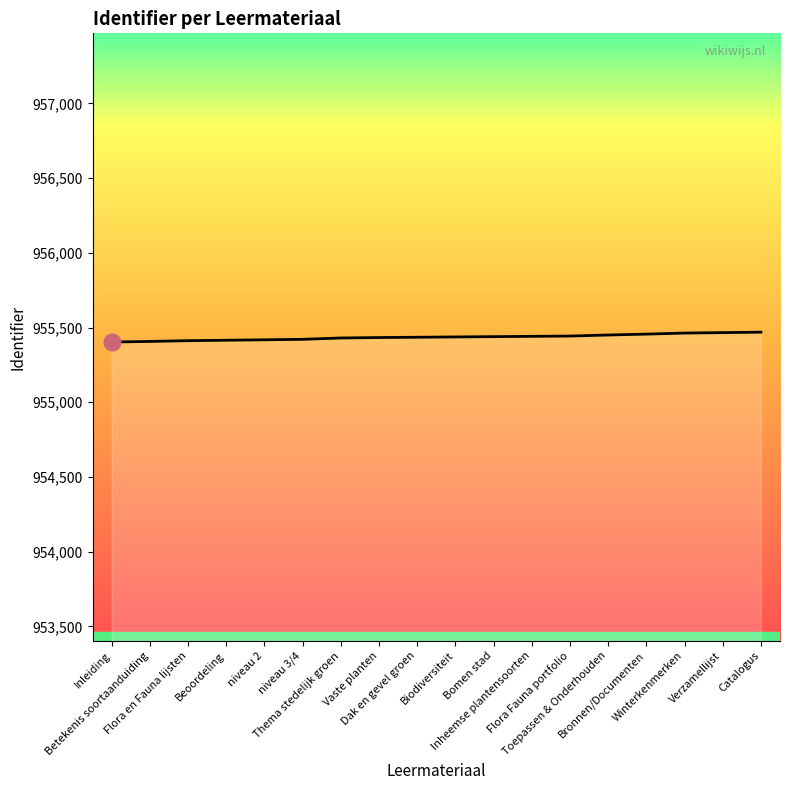

What is the maximum value shown in the chart?

955469